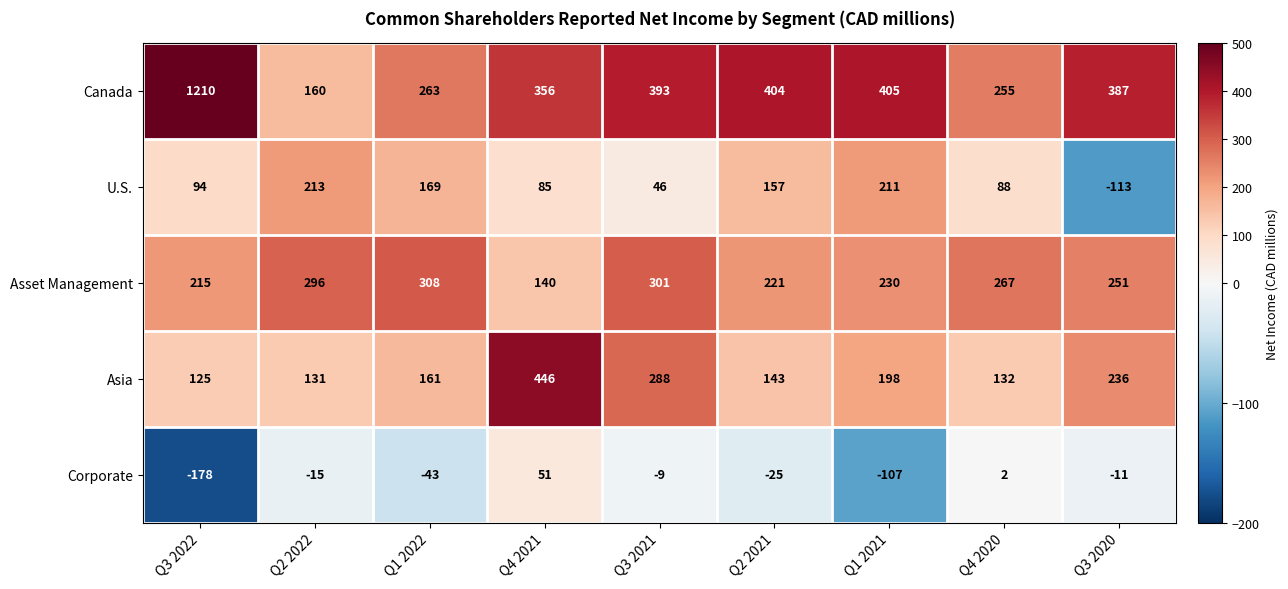

At which label is Corporate closest to -63?

Q1 2022